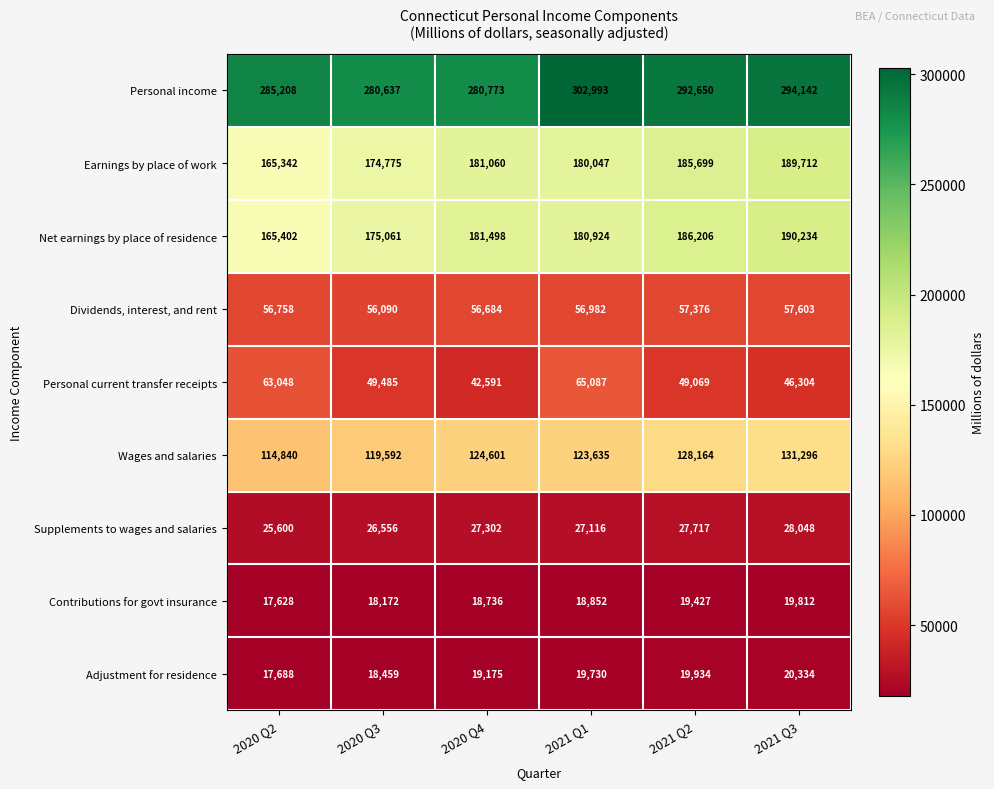

Is it true that Contributions for govt insurance equals 4134 at 2020 Q3?

False